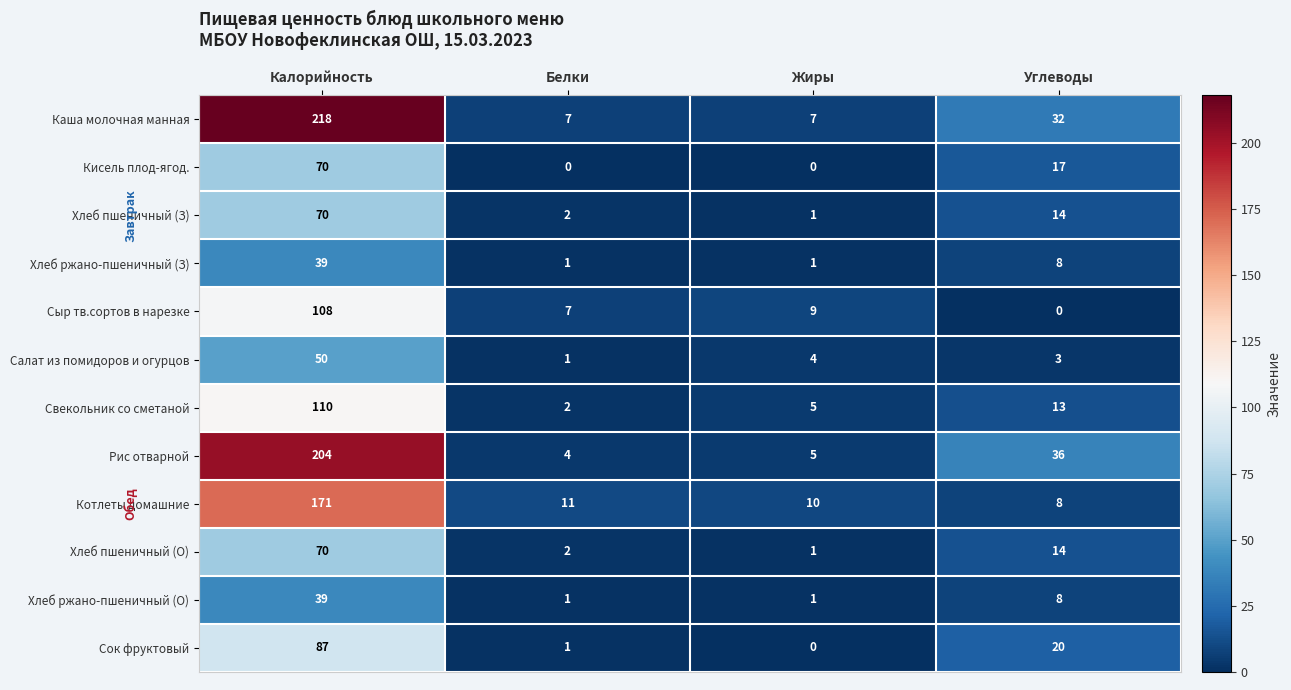

What is the sum of the Котлеты домашние values at Белки and Углеводы?

19